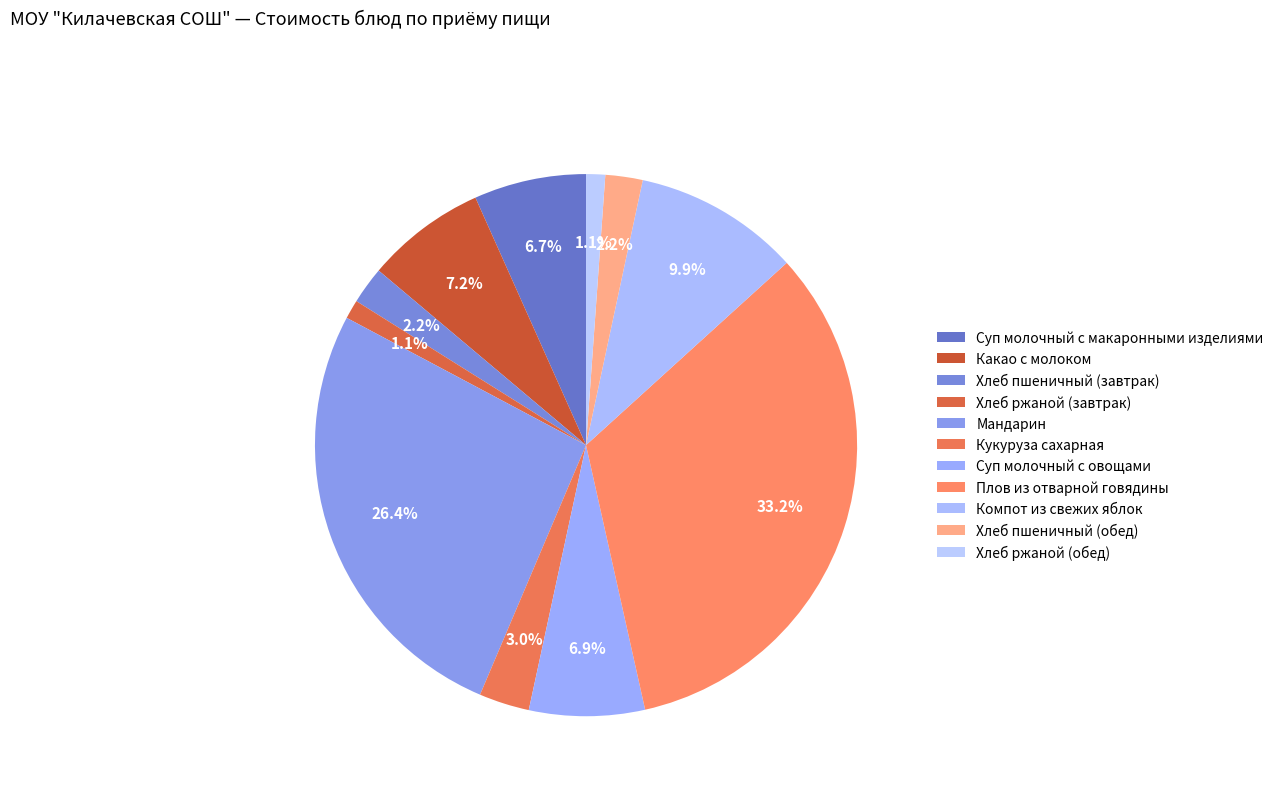

How many slices are in this pie chart?

11